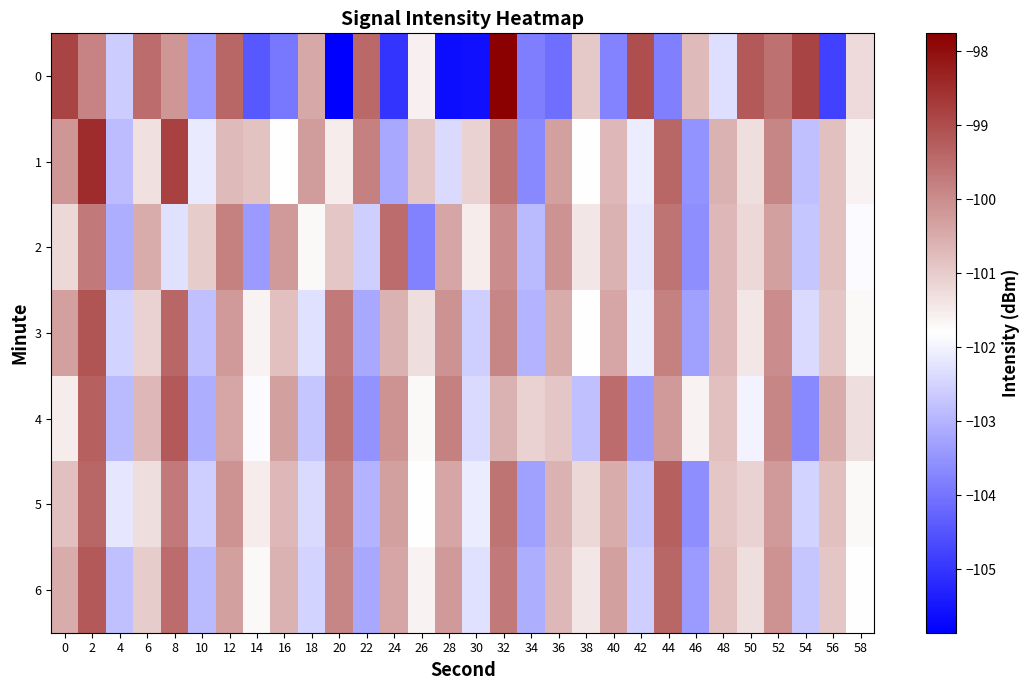

Rank the series by their maximum value, from lowest to highest.

2, 5, 4, 6, 3, 1, 0